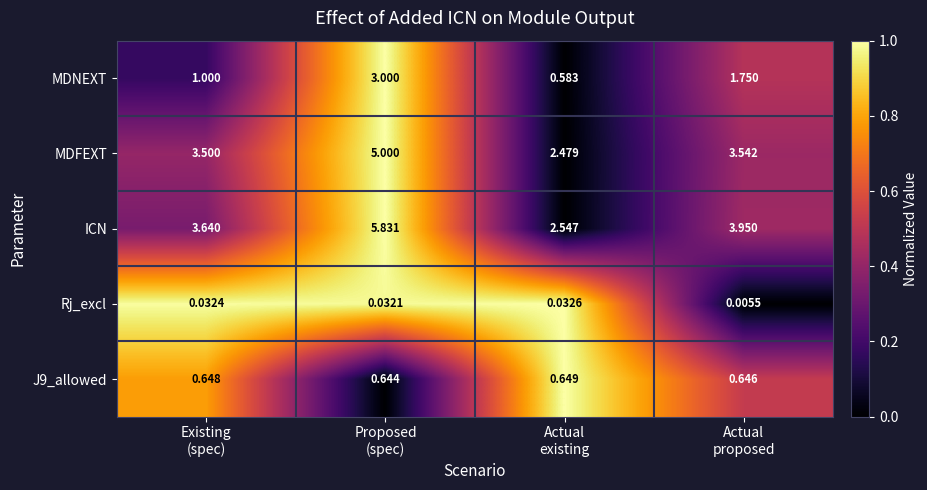

Count the number of data series in this chart.

5